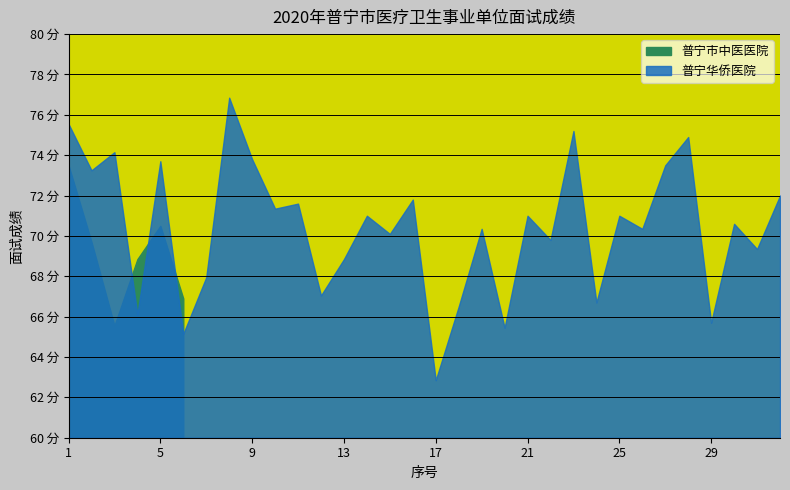

Does the chart have visible grid lines?

Yes